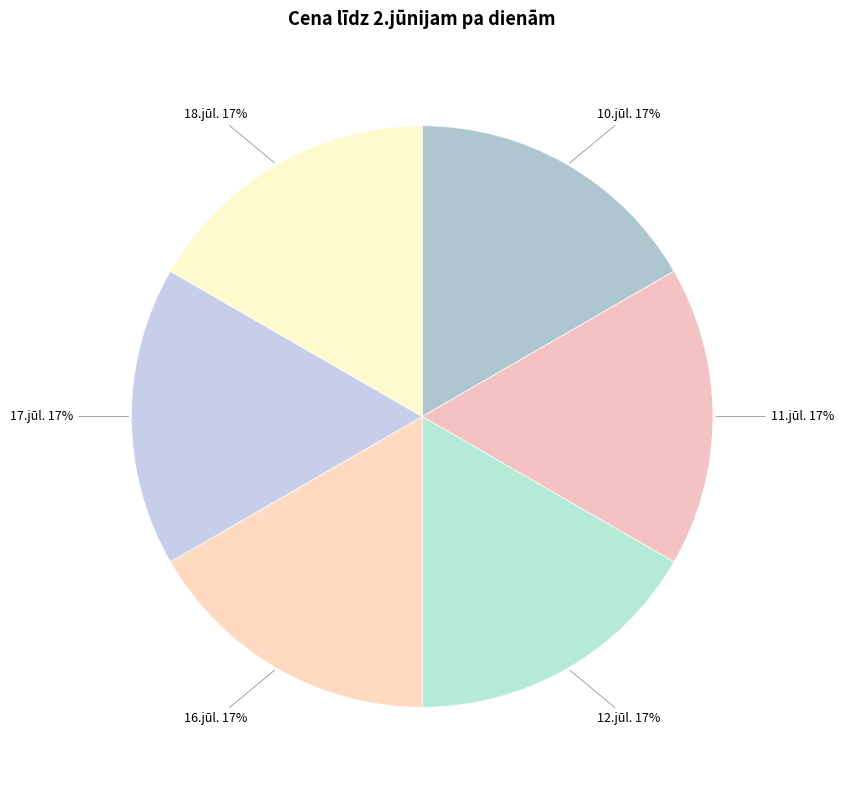

Count the number of slices in the pie.

6